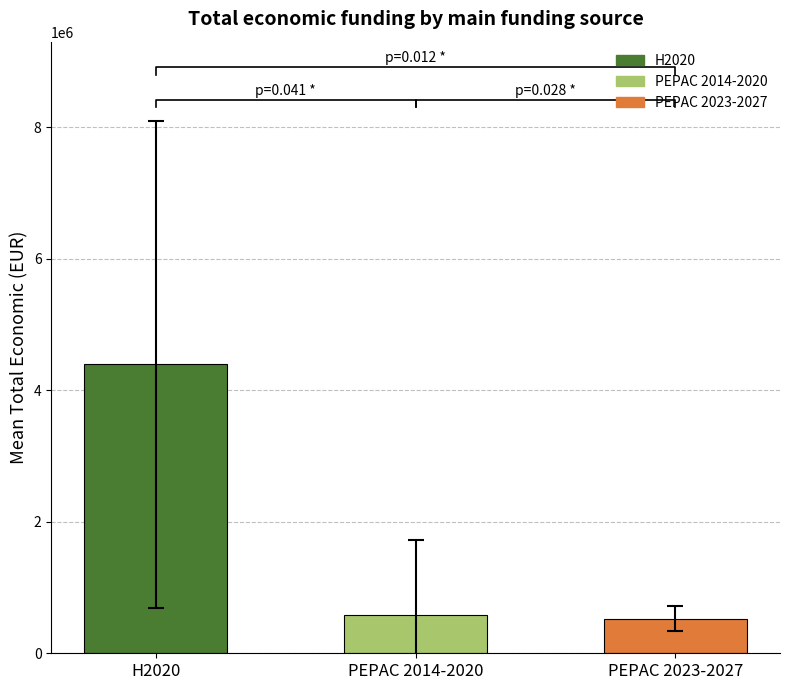

What is the change in value from H2020 to PEPAC 2023-2027?

-3868828.1